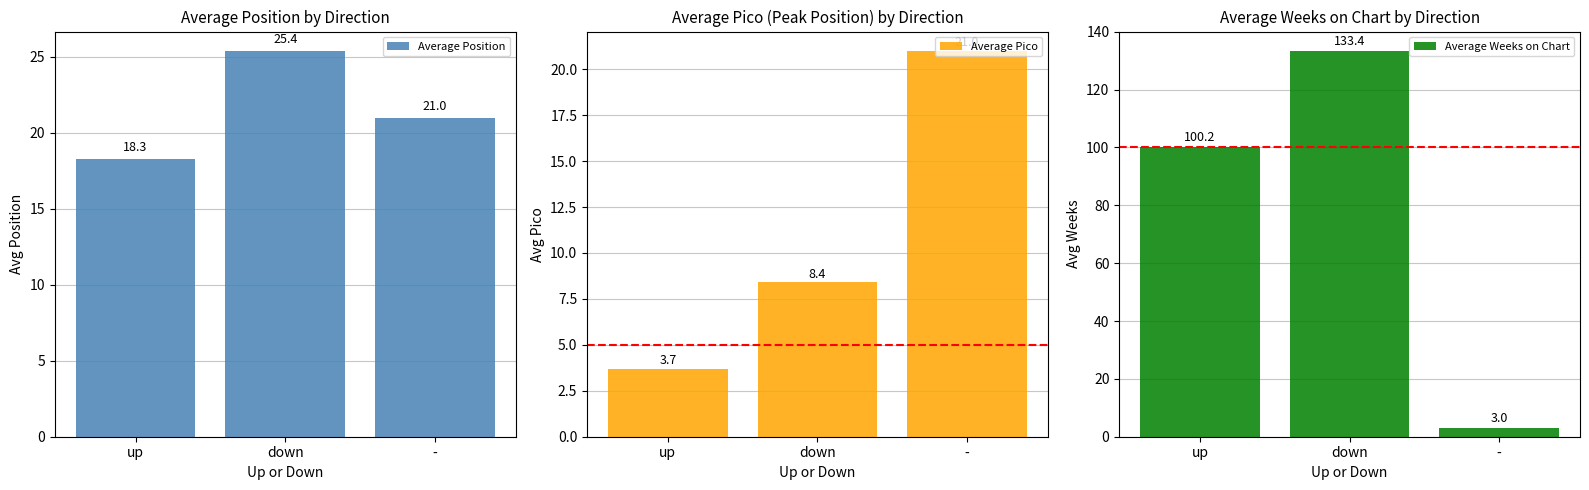

What is the maximum value for Average Weeks on Chart?

133.4